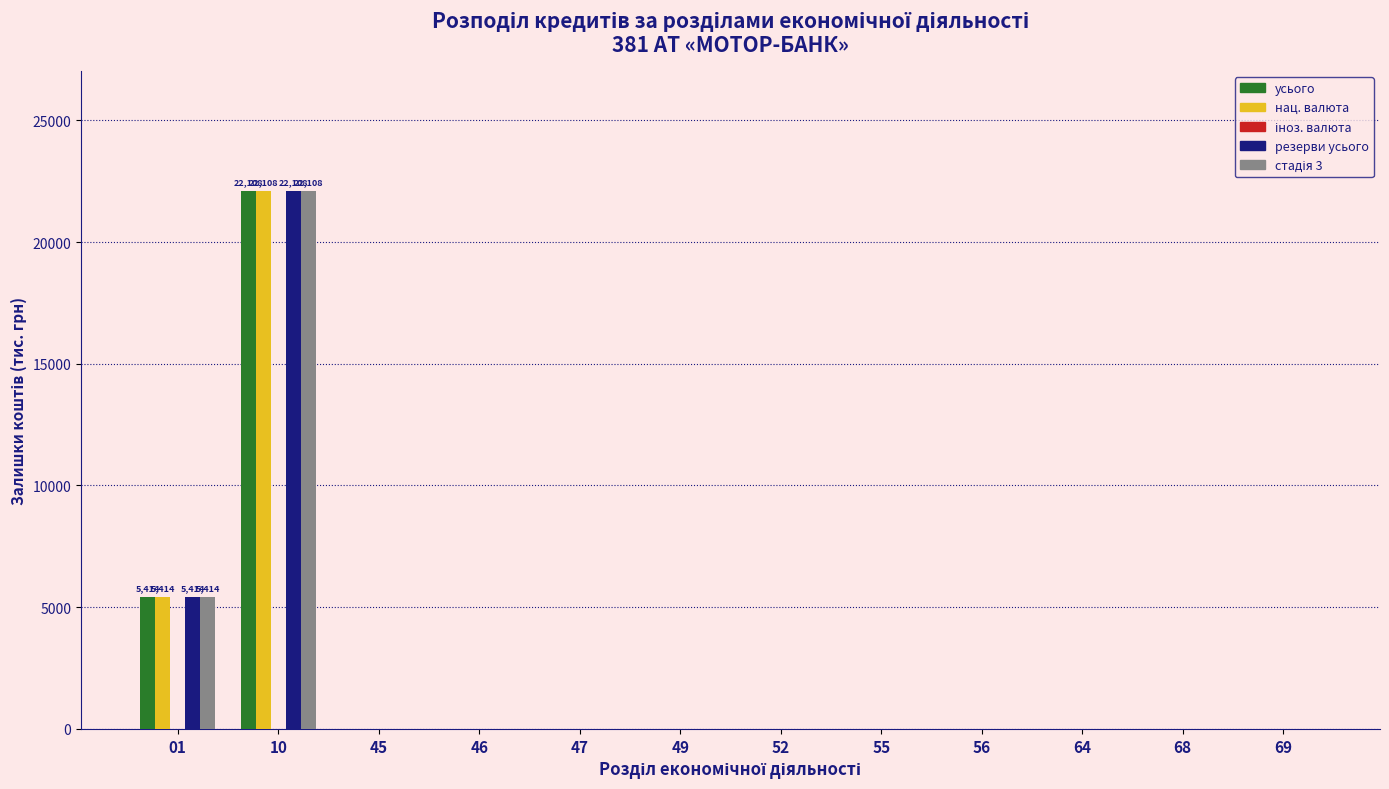

What is the highest value of the резерви усього series?

22107.7